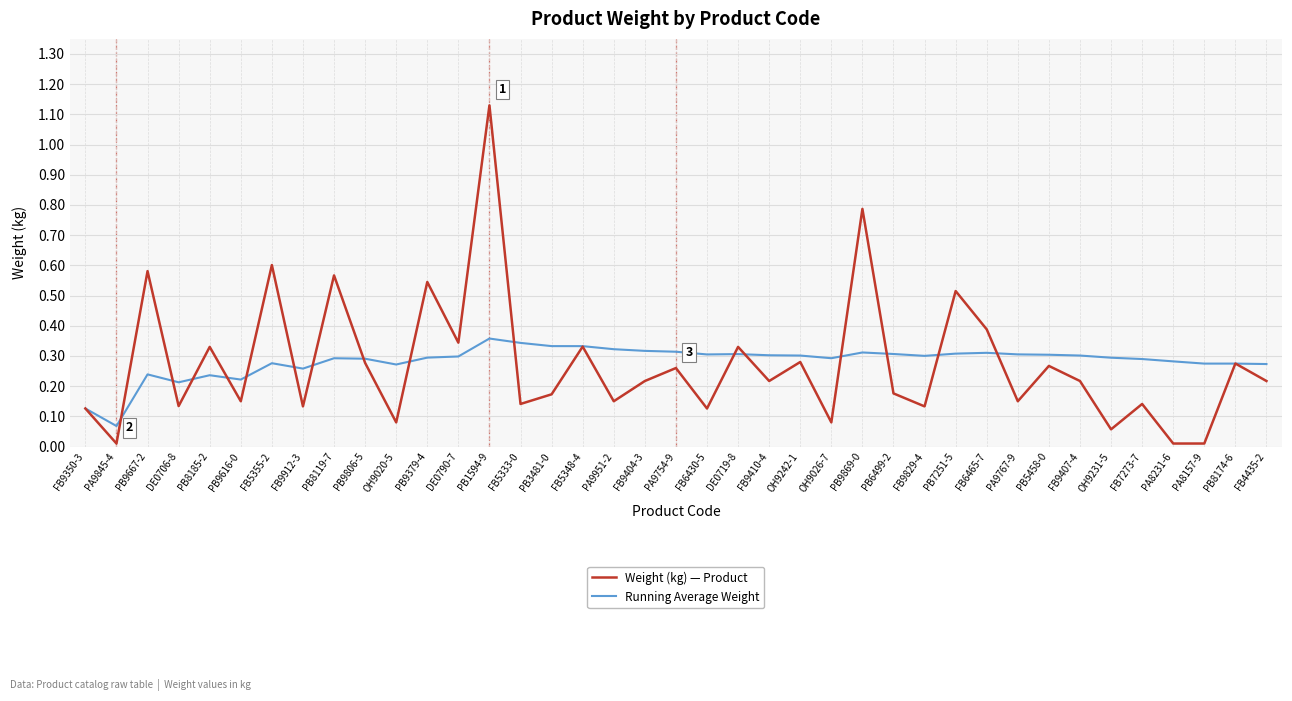

At which label does Weight (kg) — Product reach its peak?

PB1594-9